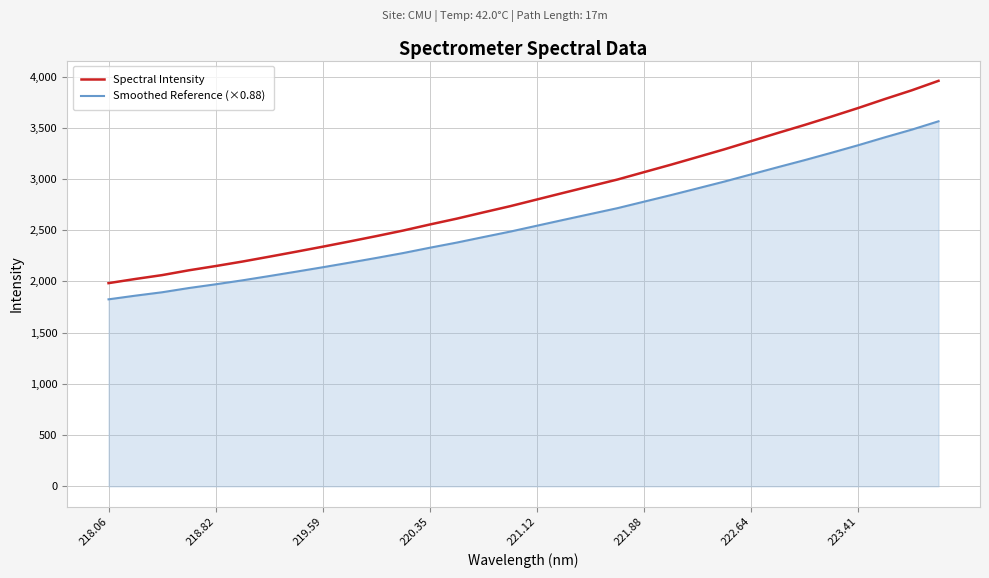

Which series has the largest range (max minus min)?

Spectral Intensity